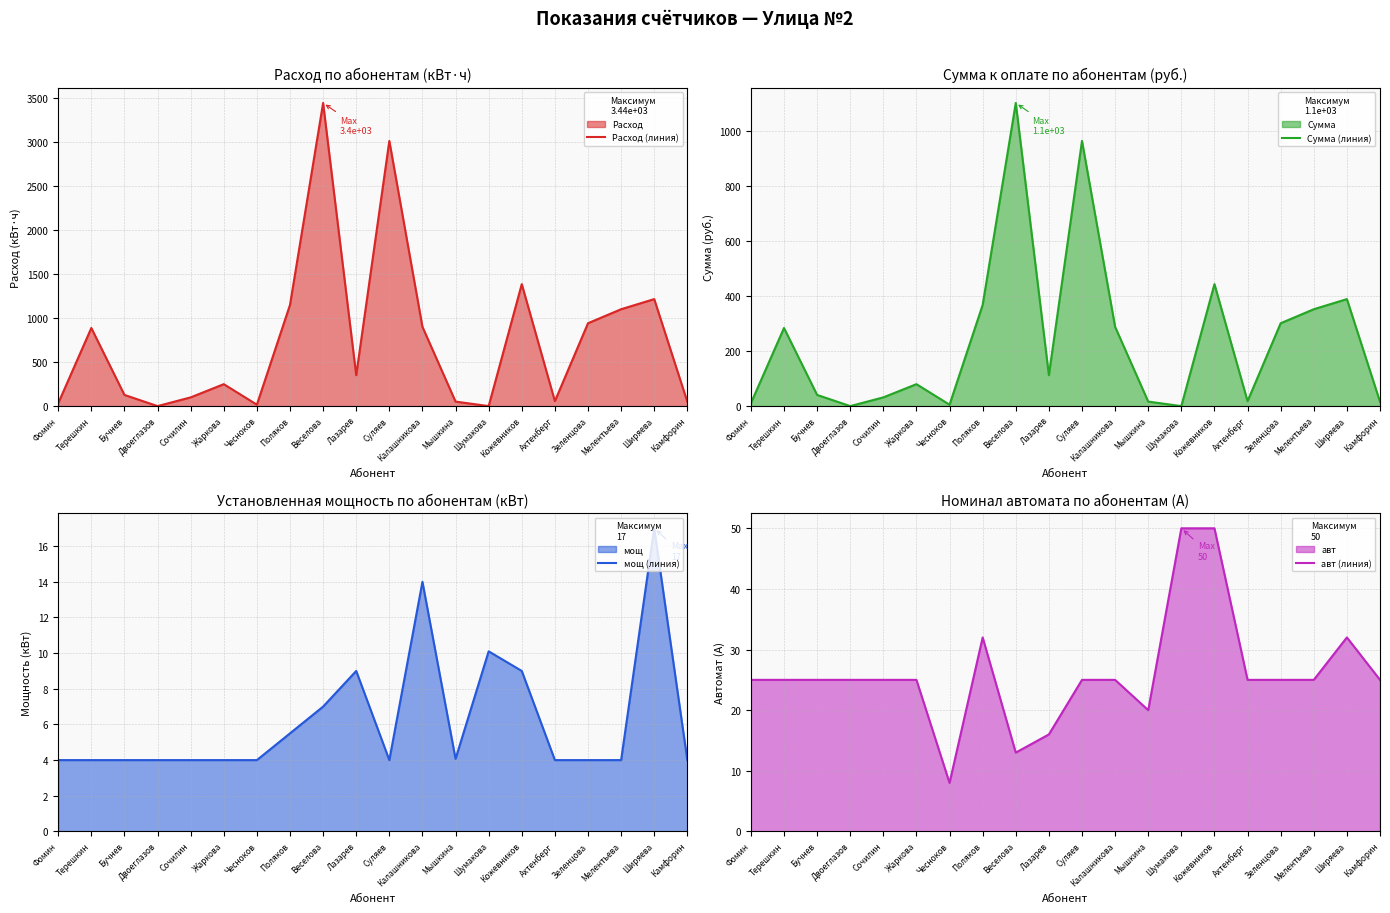

True or false: Расход (линия) has a value of 1385 at Кожевников.

True